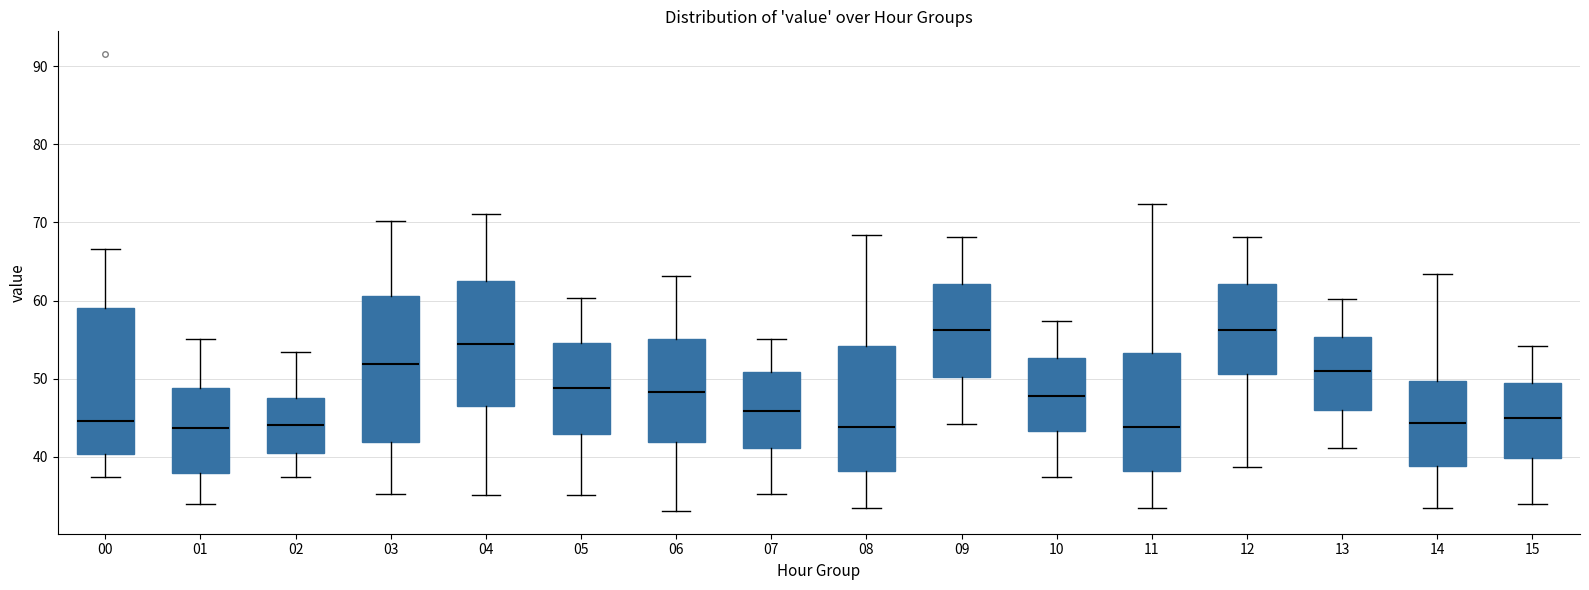

Reading left to right, transcribe this box plot: for each box, give where its median line is, the range the box spans, and where its two whiskers end, as read against the y-axis. The values are not printed on the chart, so give them approximately, as read against the axis.

00: median 45, box 40 to 59, whiskers 37 to 67
01: median 44, box 38 to 49, whiskers 34 to 55
02: median 44, box 40 to 48, whiskers 37 to 53
03: median 52, box 42 to 61, whiskers 35 to 70
04: median 54, box 47 to 63, whiskers 35 to 71
05: median 49, box 43 to 55, whiskers 35 to 60
06: median 48, box 42 to 55, whiskers 33 to 63
07: median 46, box 41 to 51, whiskers 35 to 55
08: median 44, box 38 to 54, whiskers 33 to 68
09: median 56, box 50 to 62, whiskers 44 to 68
10: median 48, box 43 to 53, whiskers 37 to 57
11: median 44, box 38 to 53, whiskers 33 to 72
12: median 56, box 51 to 62, whiskers 39 to 68
13: median 51, box 46 to 55, whiskers 41 to 60
14: median 44, box 39 to 50, whiskers 33 to 63
15: median 45, box 40 to 49, whiskers 34 to 54